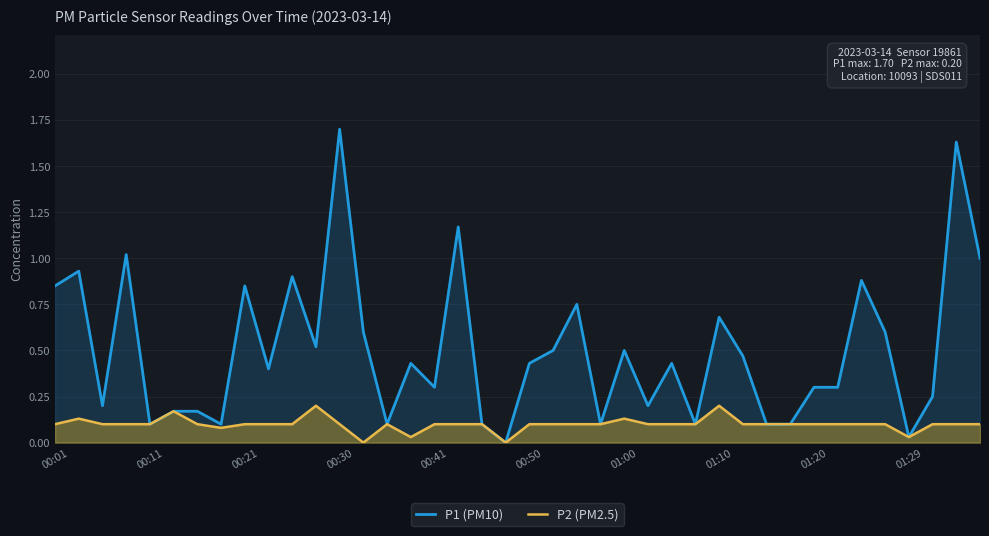

True or false: P1 (PM10) and P2 (PM2.5) cross at least once.

False